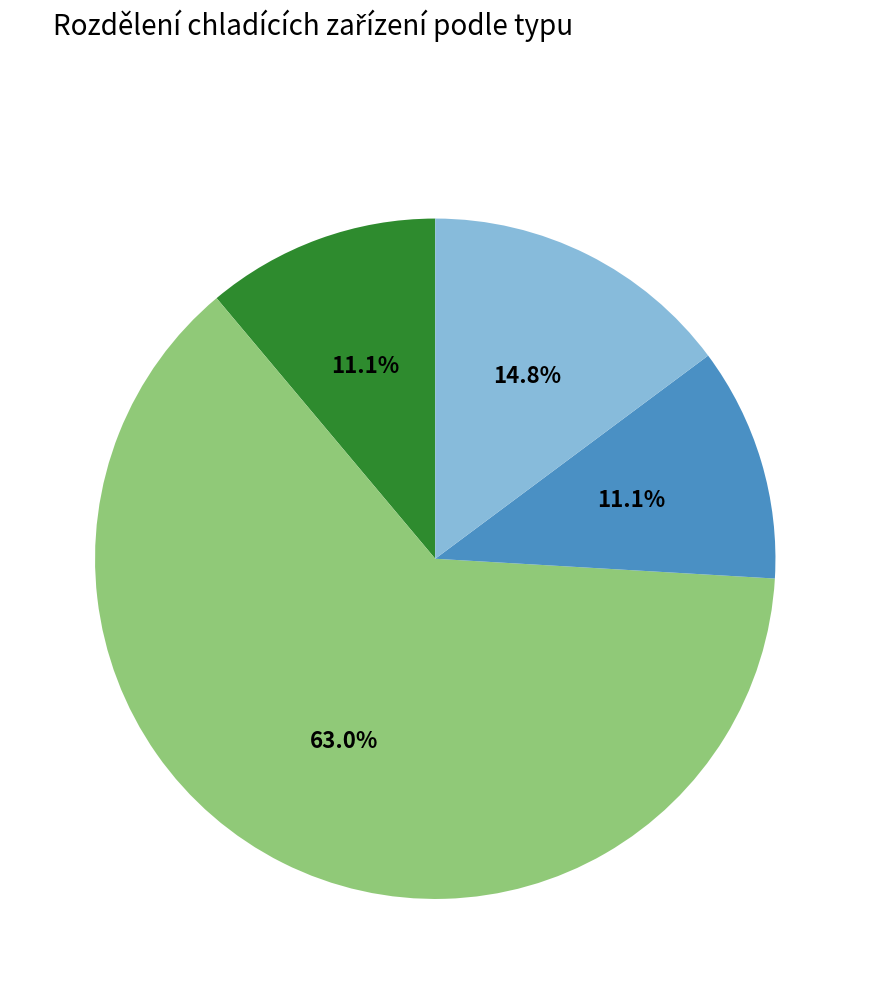

Is there any slice that represents more than half of the pie?

Yes